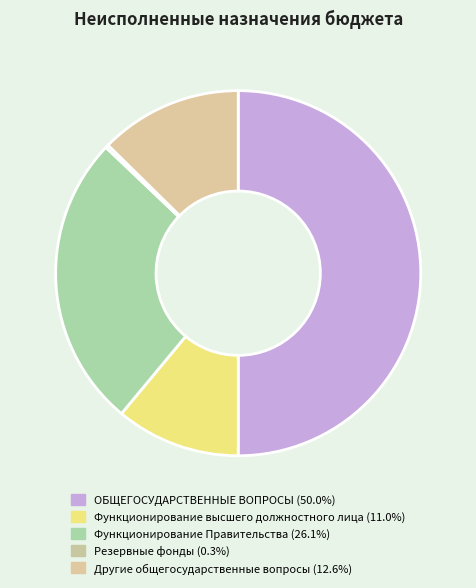

What percentage do Функционирование высшего должностного лица and Другие общегосударственные вопросы together represent?

23.7%